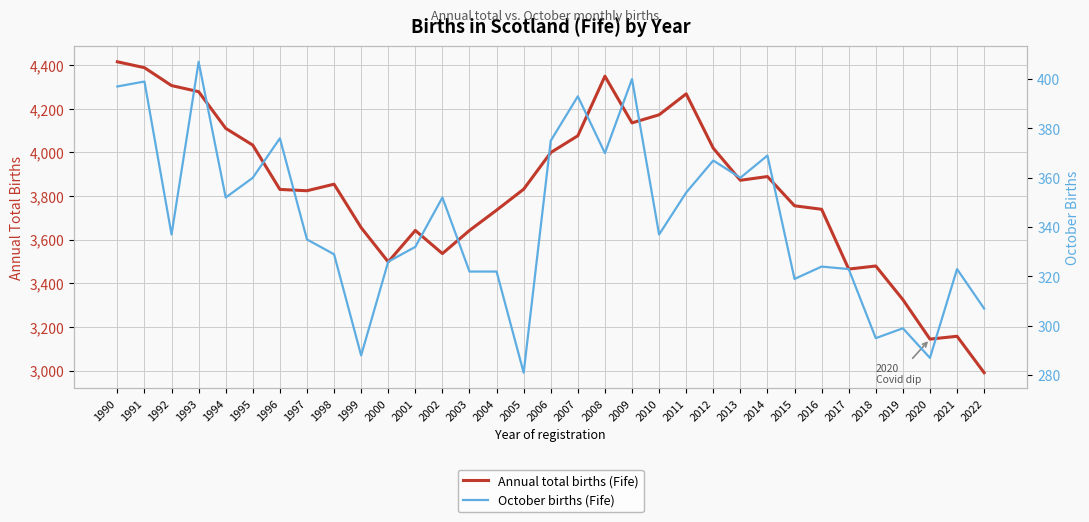

What is the difference between the Annual total births (Fife) values at 1990 and 2005?

584